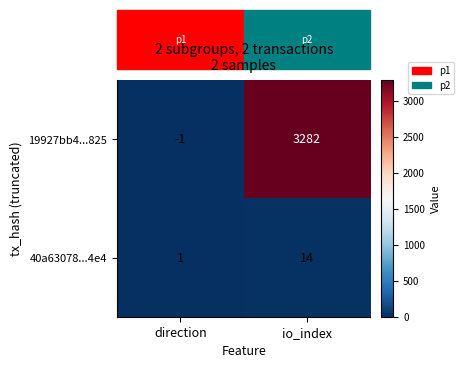

Which series has the largest range (max minus min)?

19927bb4...825